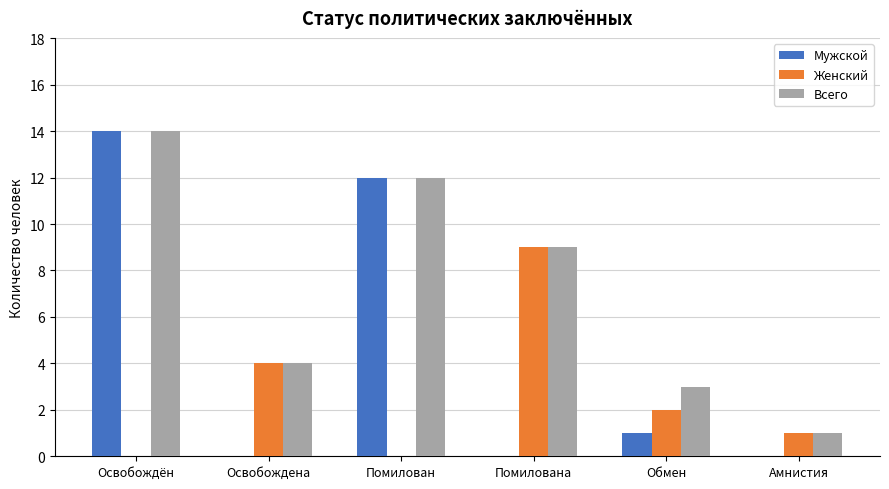

What are all the series names shown in the legend?

Мужской, Женский, Всего